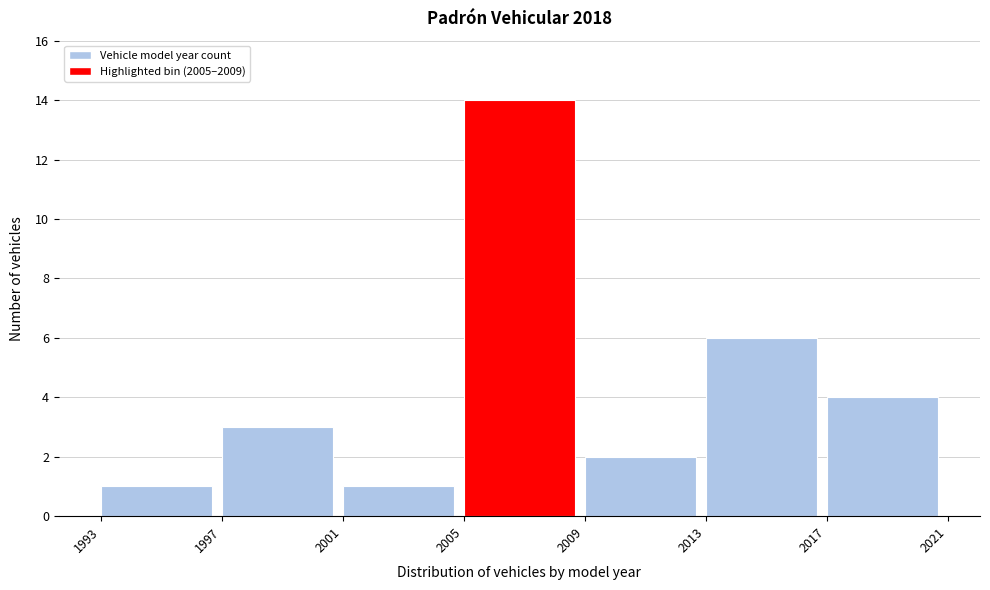

Reading left to right, transcribe this chart: for each bar, give the range it covers on the x-axis and its height. The values are not printed on the chart, so give them approximately, as read against the axis.

1993 to 1997: 1
1997 to 2001: 3
2001 to 2005: 1
2005 to 2009: 14
2009 to 2013: 2
2013 to 2017: 6
2017 to 2021: 4